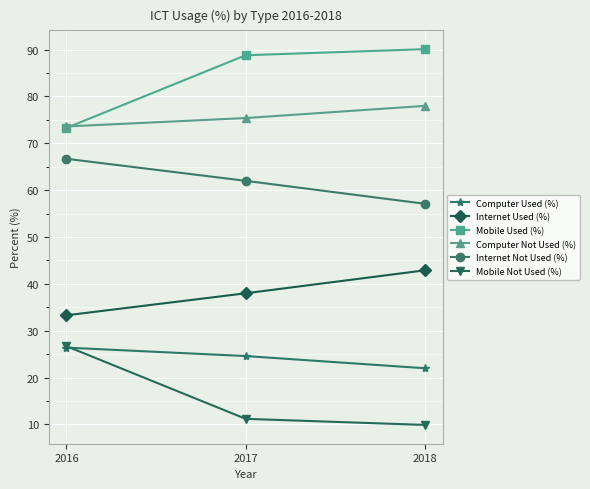

What is the sum of the Computer Used (%) values at 2018 and 2016?

48.4